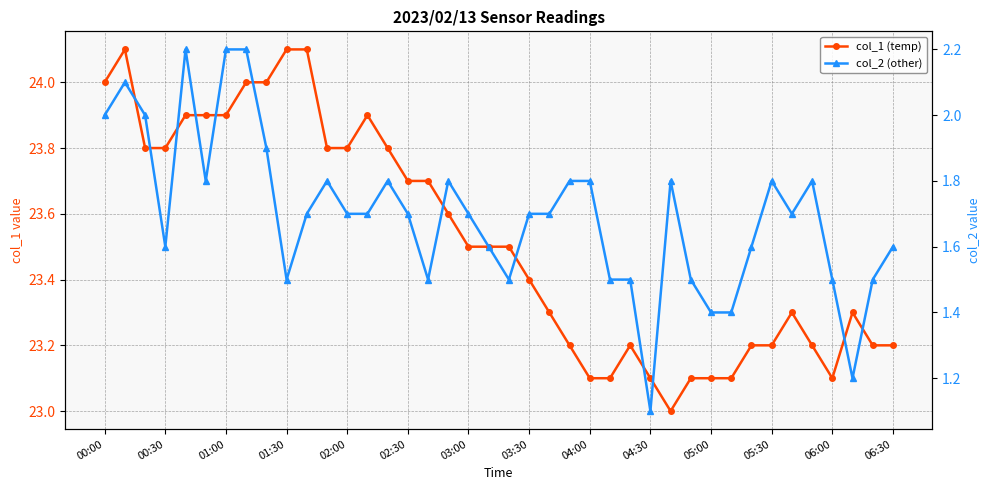

True or false: col_1 (temp) has more than 1 interior local peaks.

True